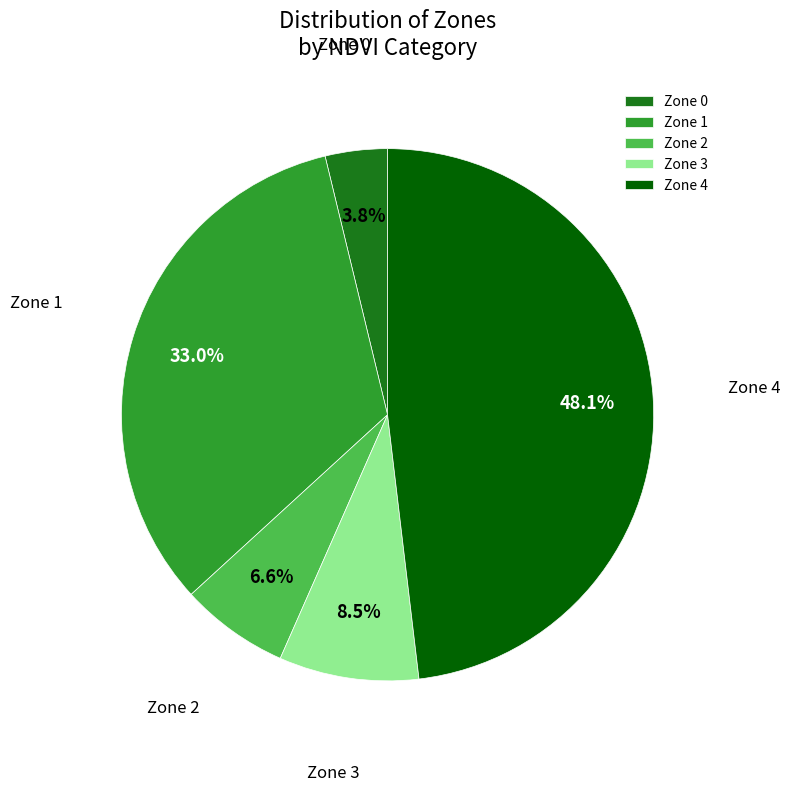

Which slice is the smallest?

Zone 0